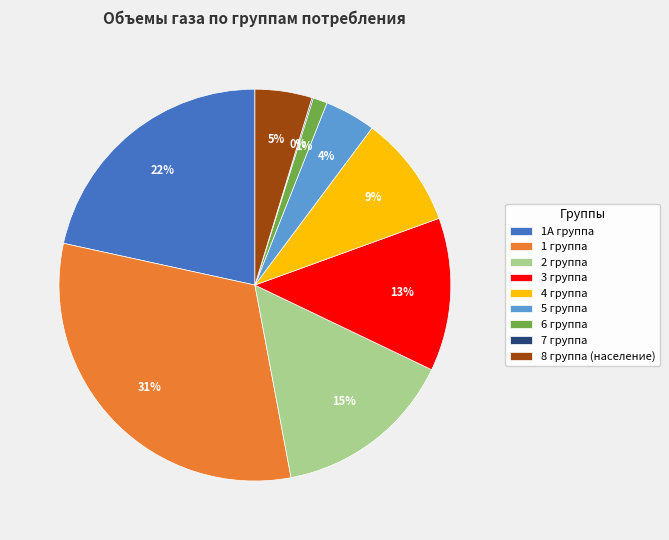

To the nearest percent, what is the difference between the largest and smallest slice percentages?

31%